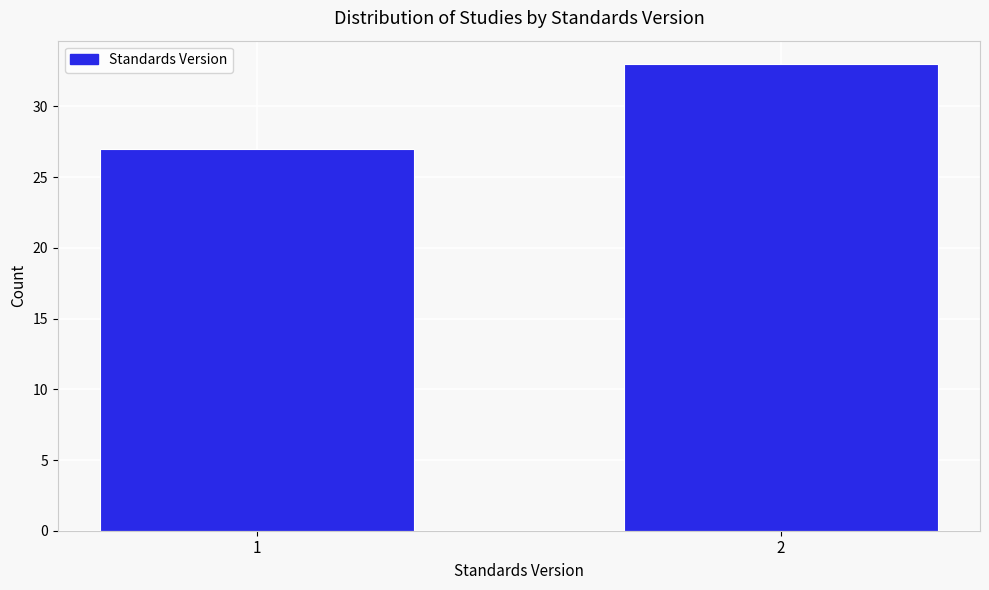

Reading right to left, list all the values displayed in this chart.

2=33	1=27